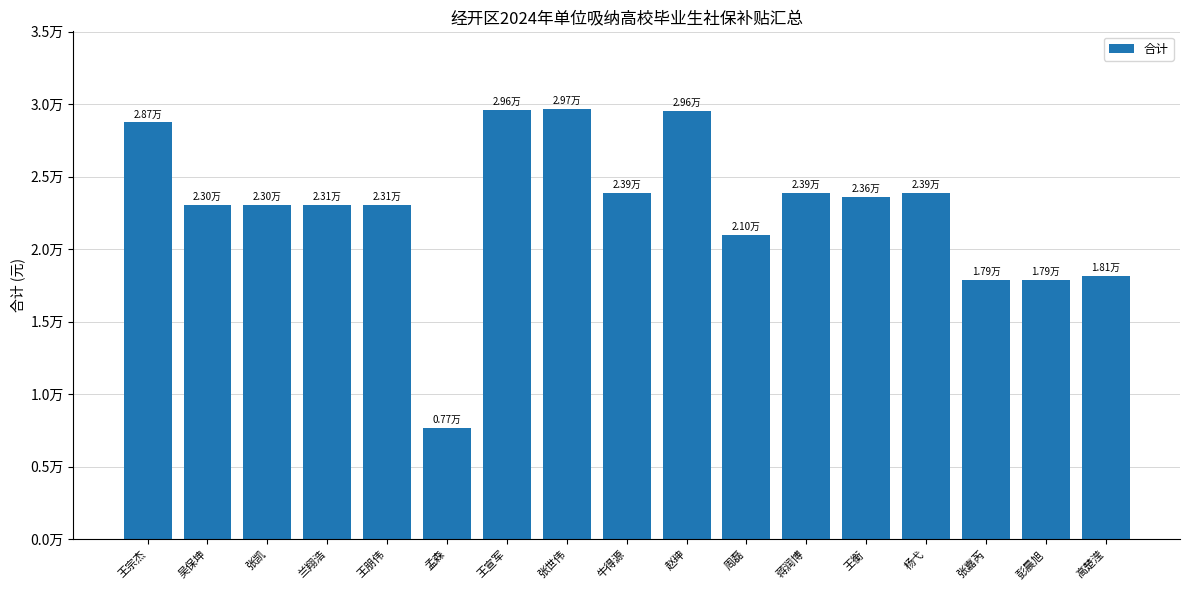

Where does the data first go above 23081?

王宗杰